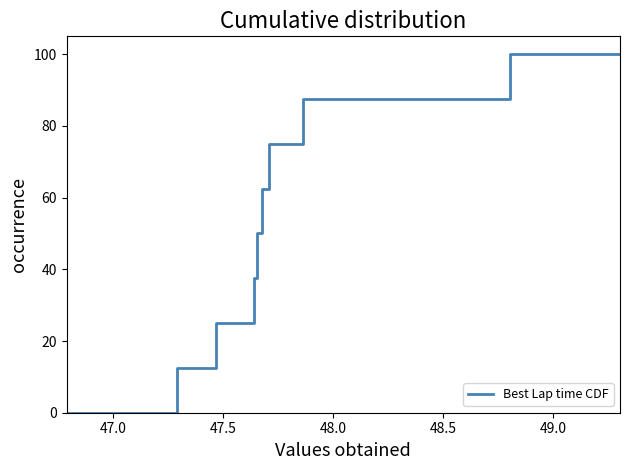

What is the difference between the maximum and minimum values?

100.0